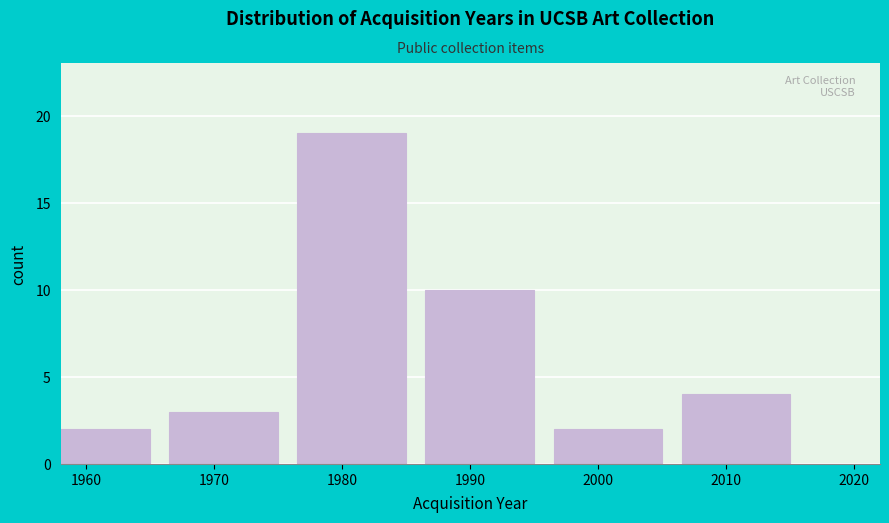

Reading left to right, list all the values displayed in this chart.

1960=2	1970=3	1980=19	1990=10	2000=2	2010=4